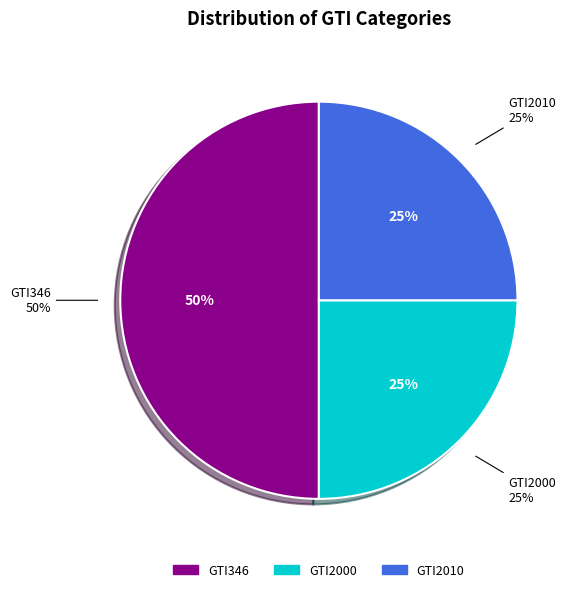

Which slice is the smallest?

GTI2000